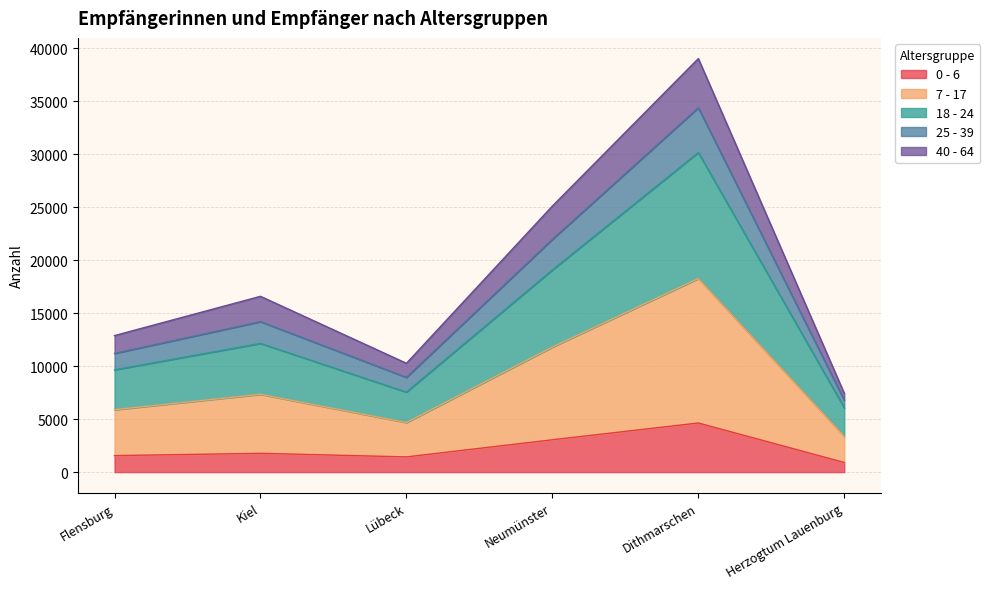

At which category is the sum across all series the highest?

Dithmarschen